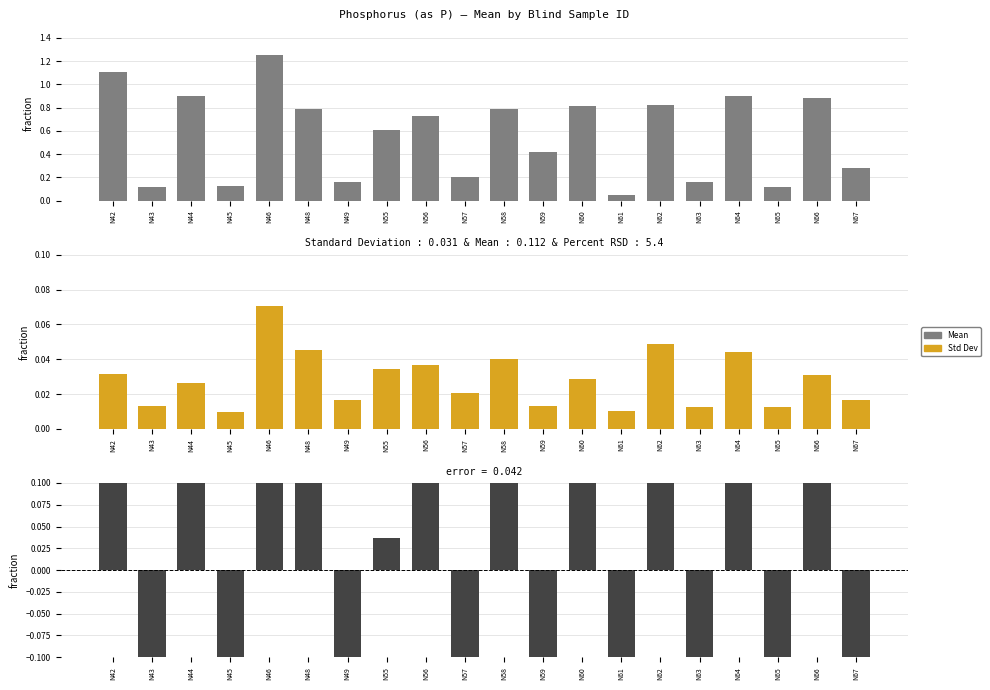

Is it true that Residual (Mean - StdDev - avg) equals -0.1 at N59?

True